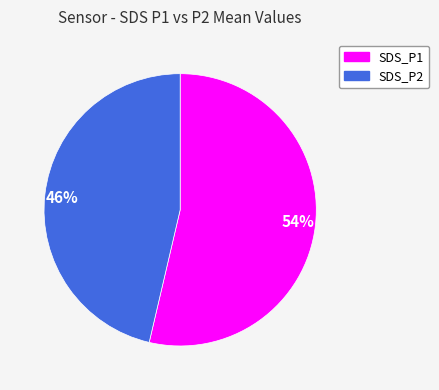

Combined, do 46% and 54% account for over 50%?

Yes